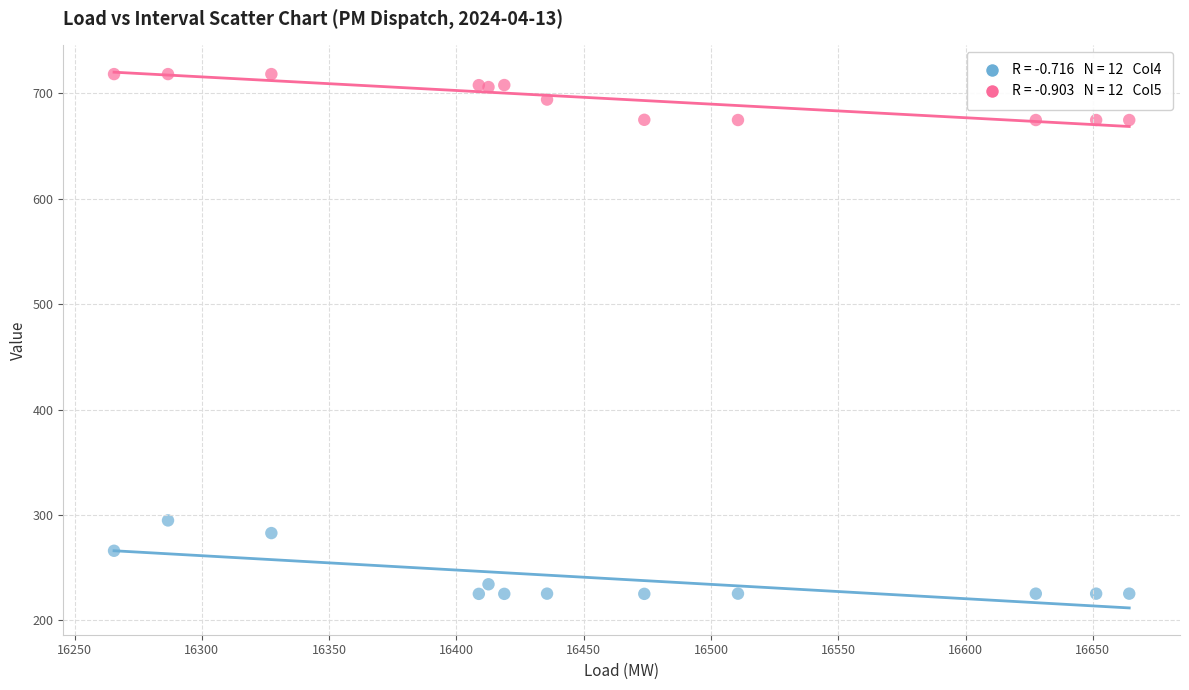

Across all series, what Y value is closest to 471?

294.7